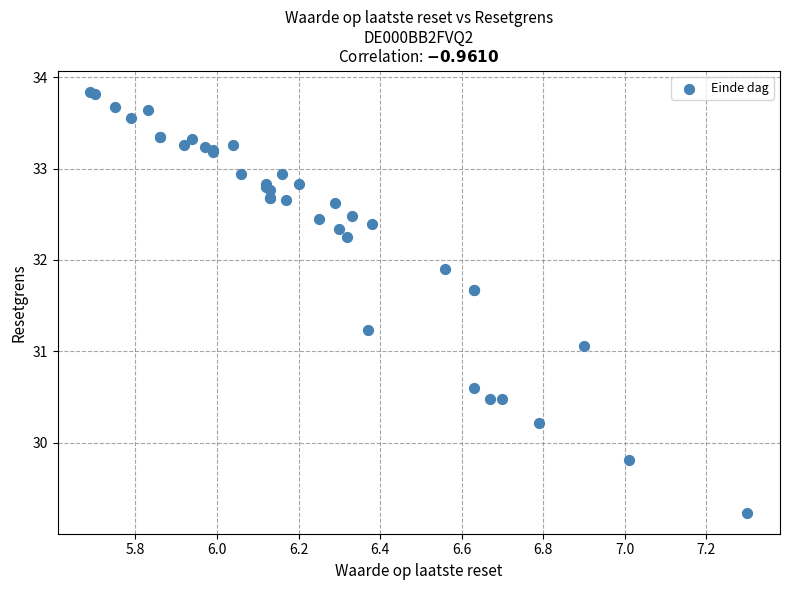

What Y value in the scatter plot is closest to 31?

31.1